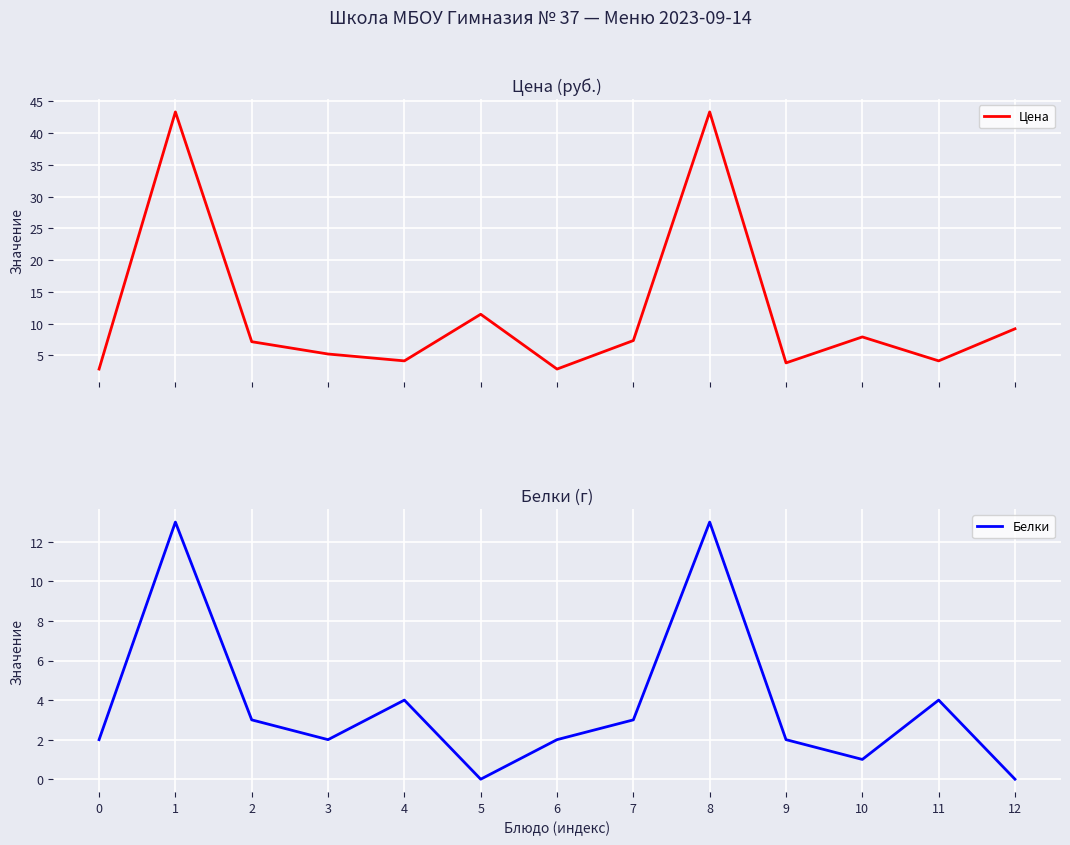

Which series has the largest total across all categories?

Цена